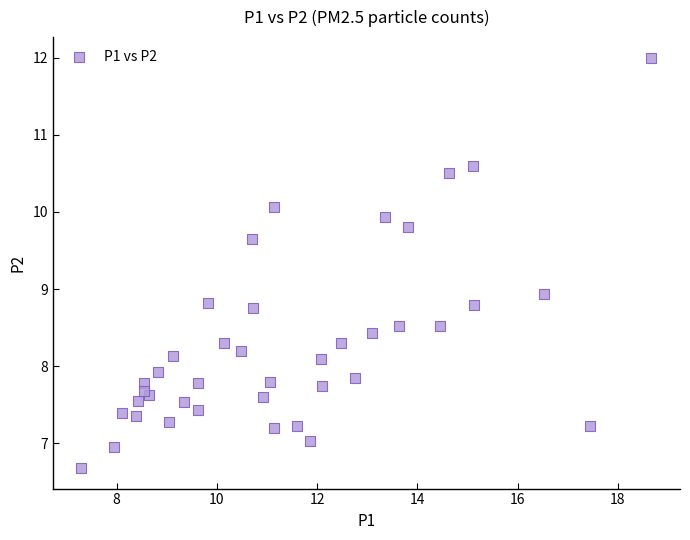

What Y value in the scatter plot is closest to 9?

8.9